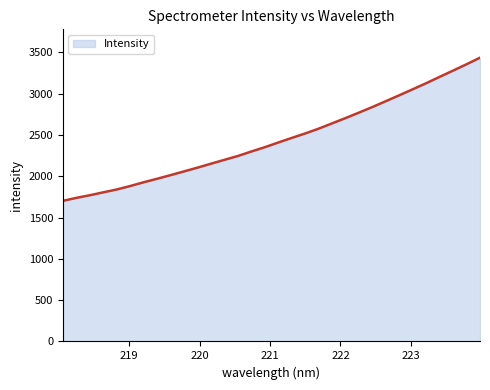

What is the smallest value displayed?

1702.4